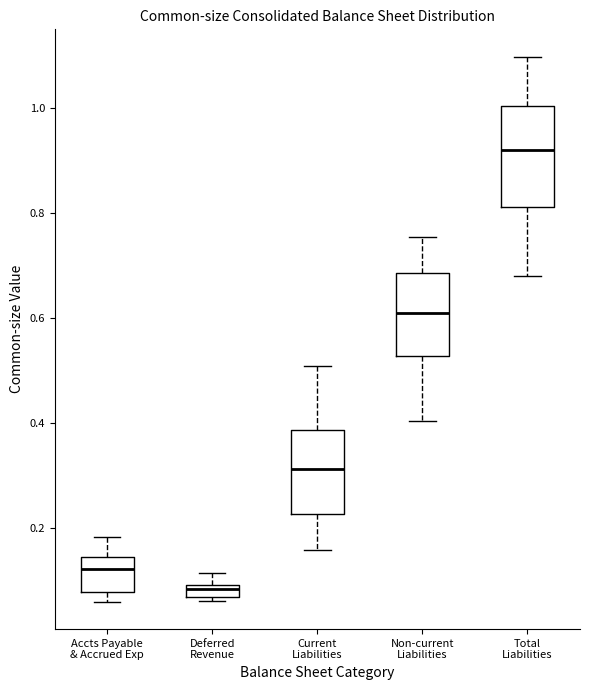

Which box's median line is the lowest?

Deferred Revenue